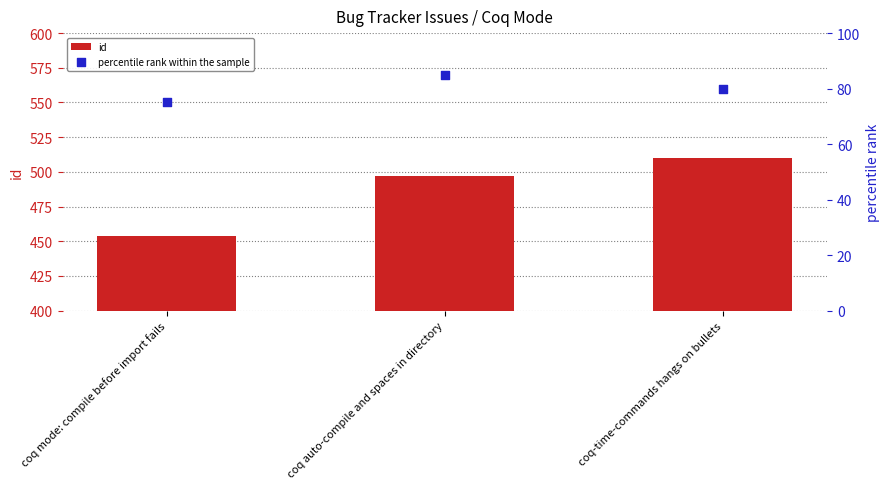

At how many categories does at least one series exceed 386?

3